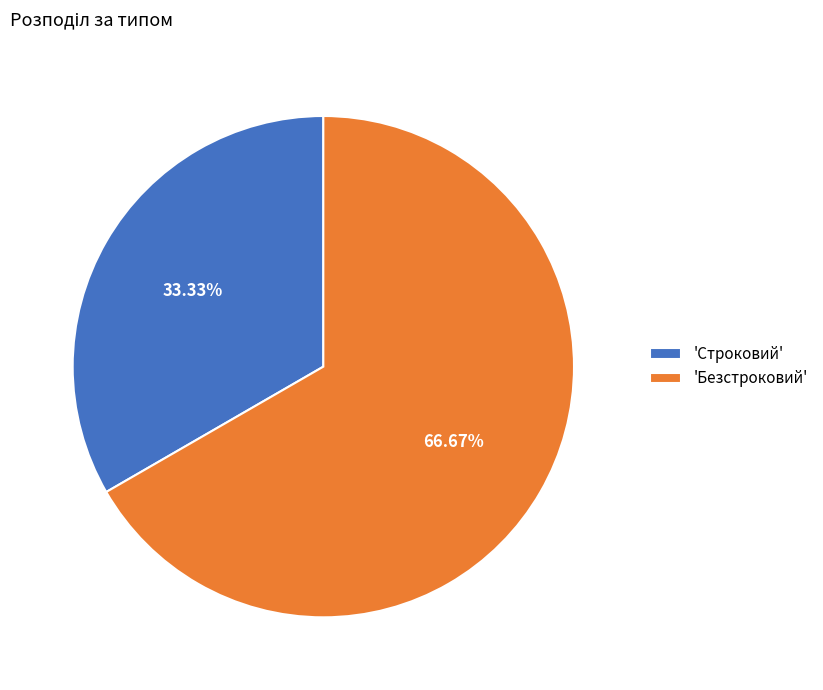

What is the largest slice in the pie chart?

'Безстроковий'